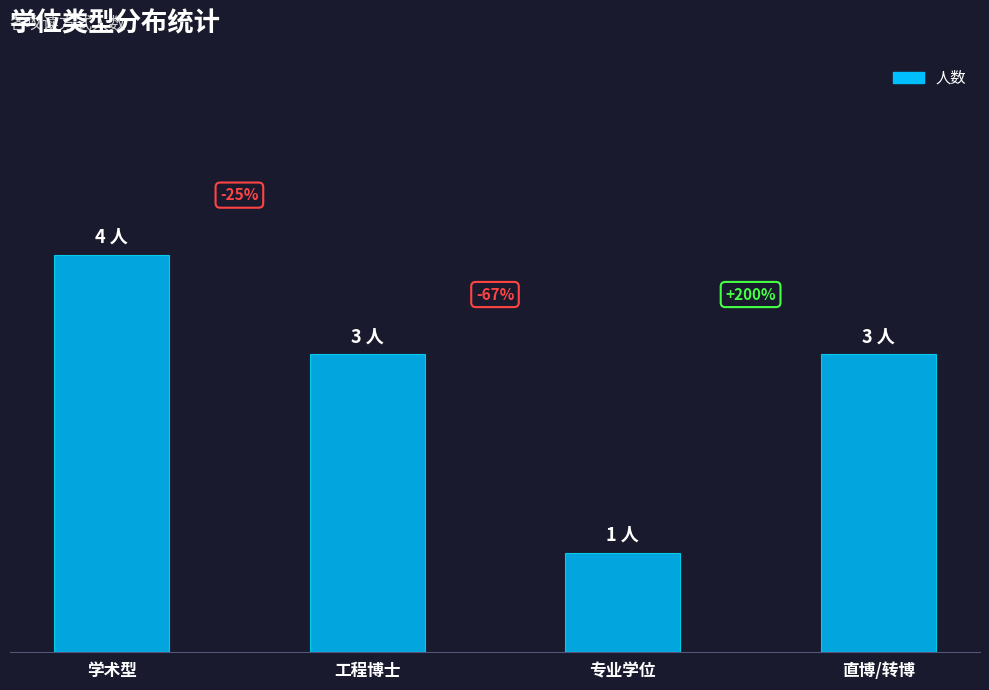

What is the change in value from 学术型 to 工程博士?

-1